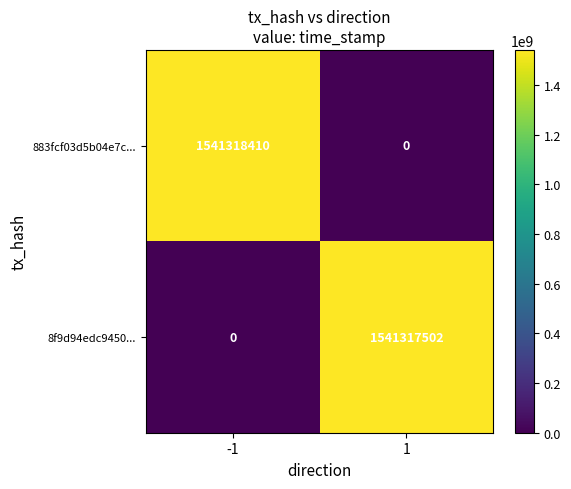

The value of 883fcf03d5b04e7c... at -1 is 2153281058. True or false?

False